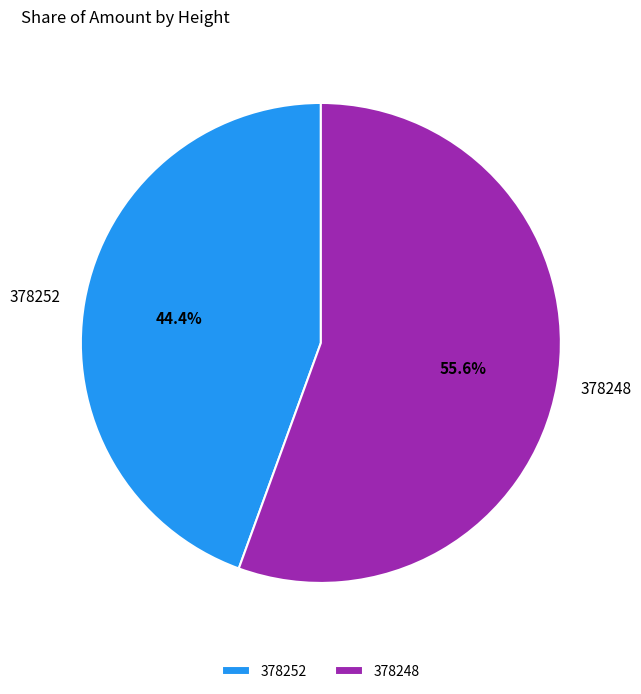

To the nearest percent, what is the difference between the 378248 and 378252 slice percentages?

11%